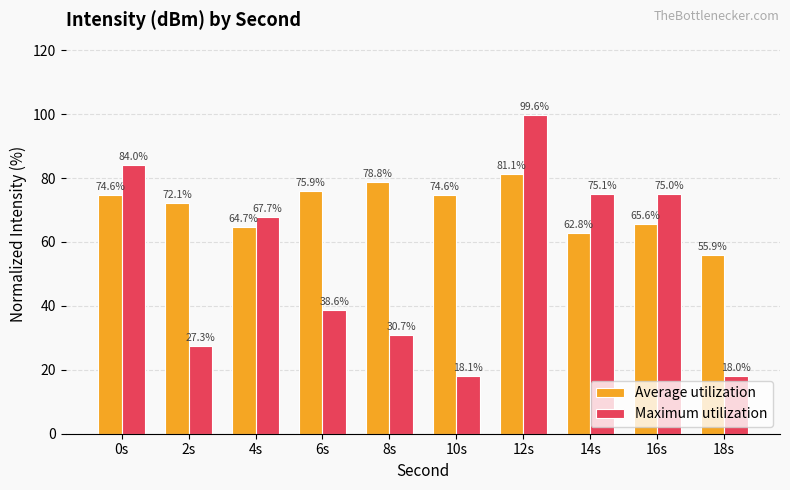

Reading left to right, list all the values displayed in this chart.

Average utilization: 74.6	72.1	64.7	75.9	78.8	74.6	81.1	62.8	65.6	55.9
Maximum utilization: 84.0	27.3	67.7	38.6	30.7	18.1	99.6	75.1	75.0	18.0